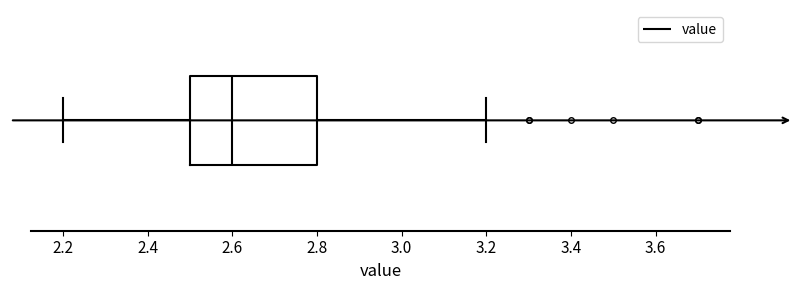

Read this box plot against the x-axis: the position of the median line, the range covered by the box, and the ends of both whiskers. The values are not printed on the chart, so give them approximately, as read against the axis.

median 2.6, box 2.5 to 2.8, whiskers 2.2 to 3.2